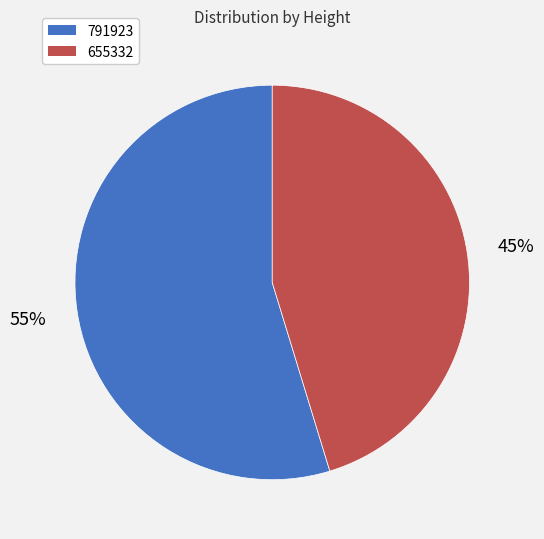

The 791923 slice represents 55% of the pie. True or false?

True